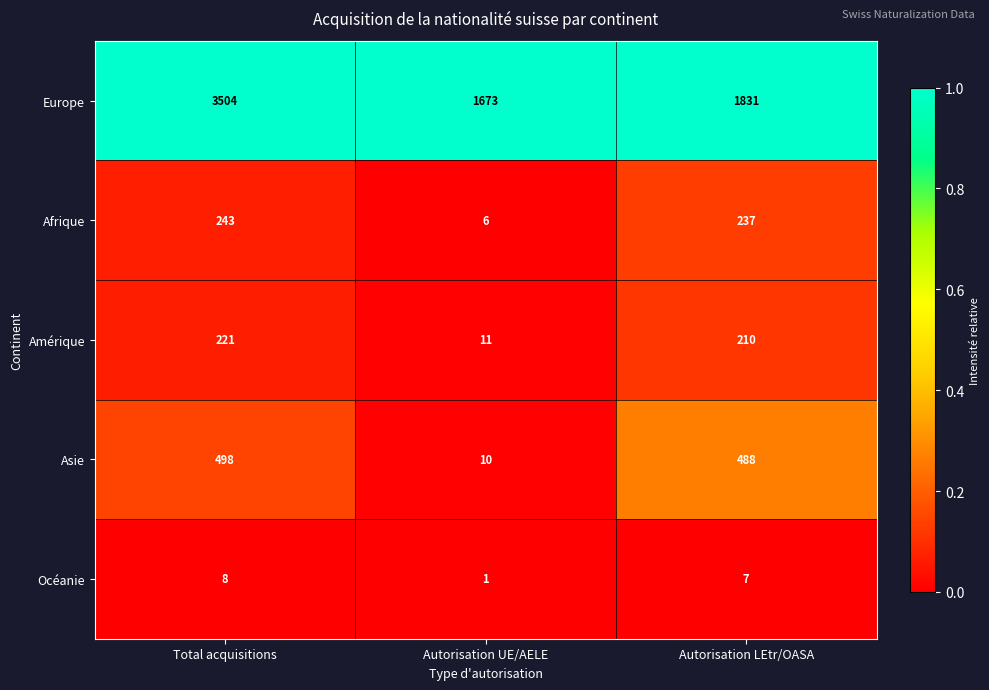

Reading left to right, transcribe all the data shown in this chart.

Europe: 3504	1673	1831
Afrique: 243	6	237
Amérique: 221	11	210
Asie: 498	10	488
Océanie: 8	1	7